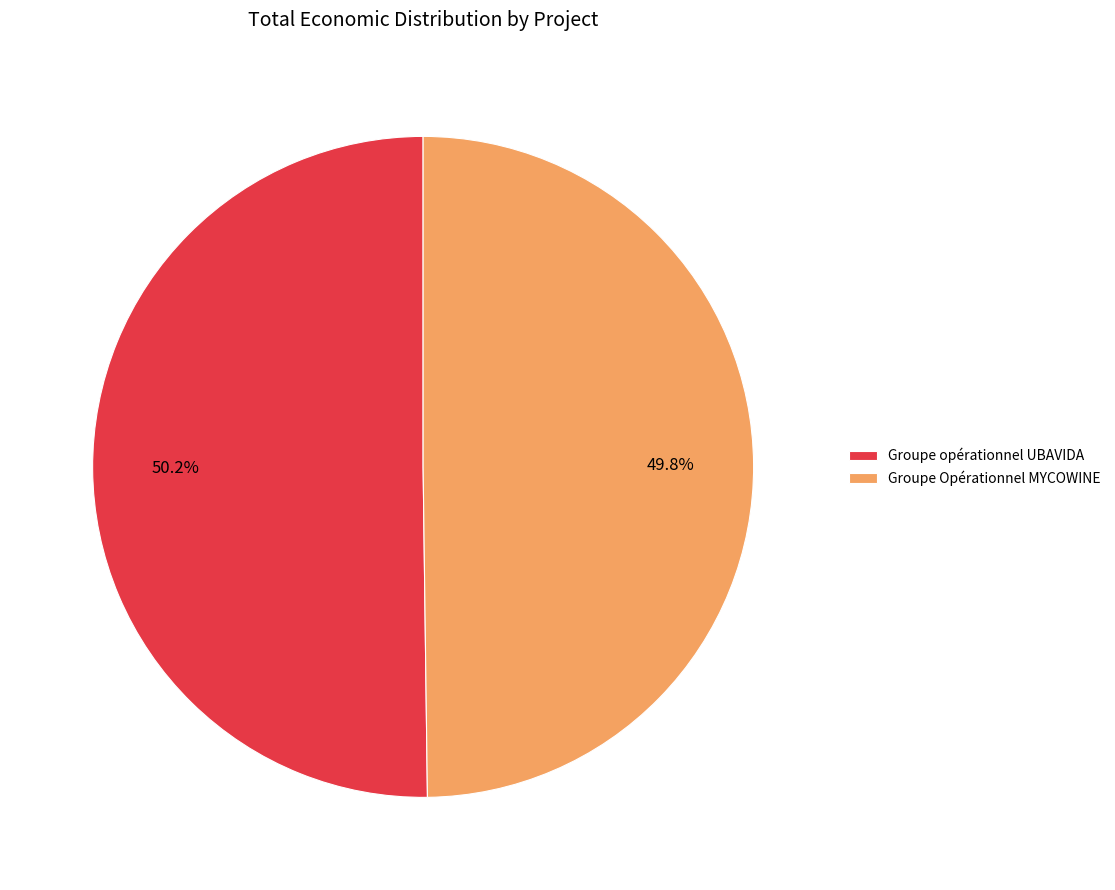

To the nearest percent, what is the average slice percentage?

50%